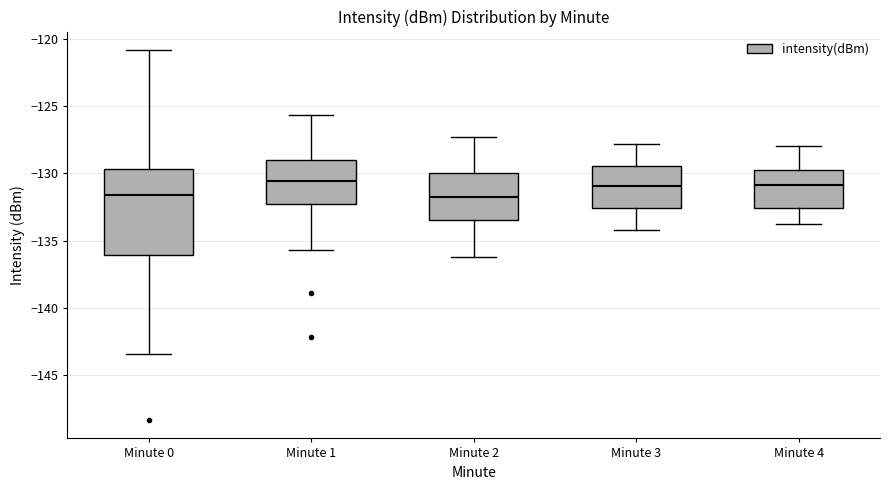

Where does the upper whisker of the box for Minute 0 end on the y-axis? The values are not printed on the chart, so give them approximately, as read against the axis.

-121.0